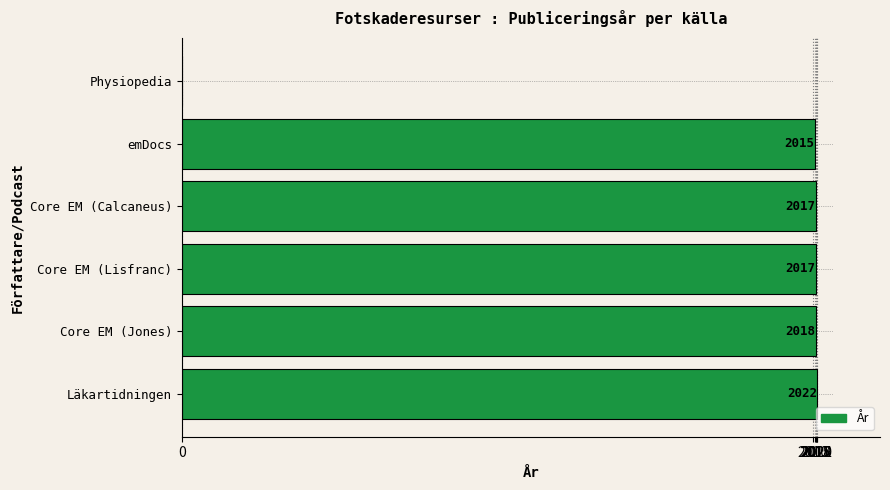

How many values are above zero?

5